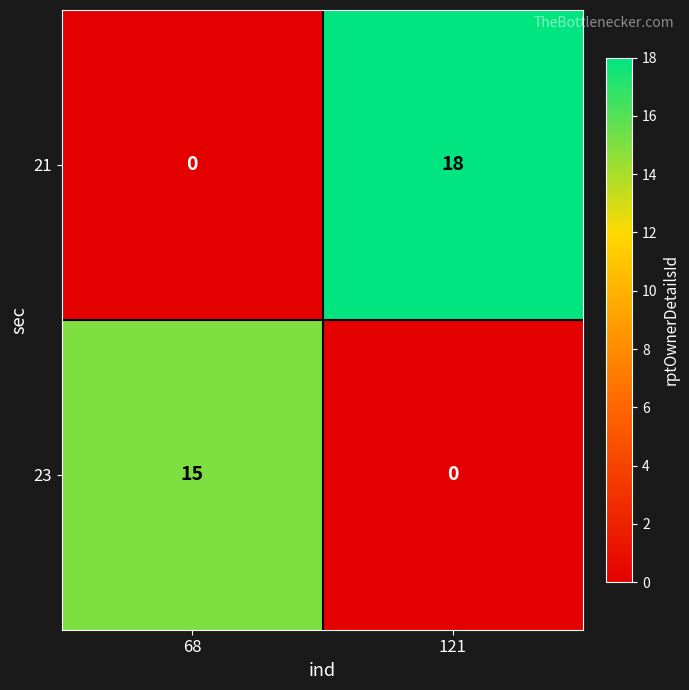

Rank the series at 68 from highest to lowest value.

23, 21